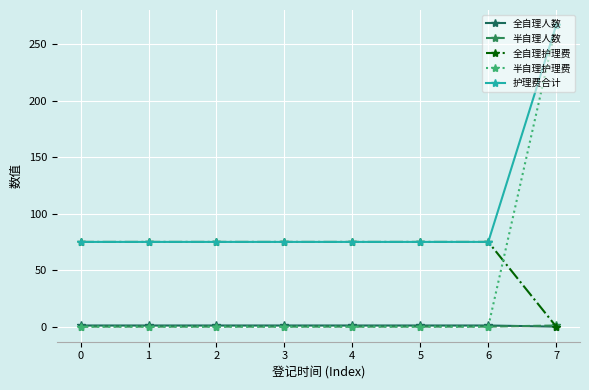

At which label does 护理费合计 reach its peak?

7